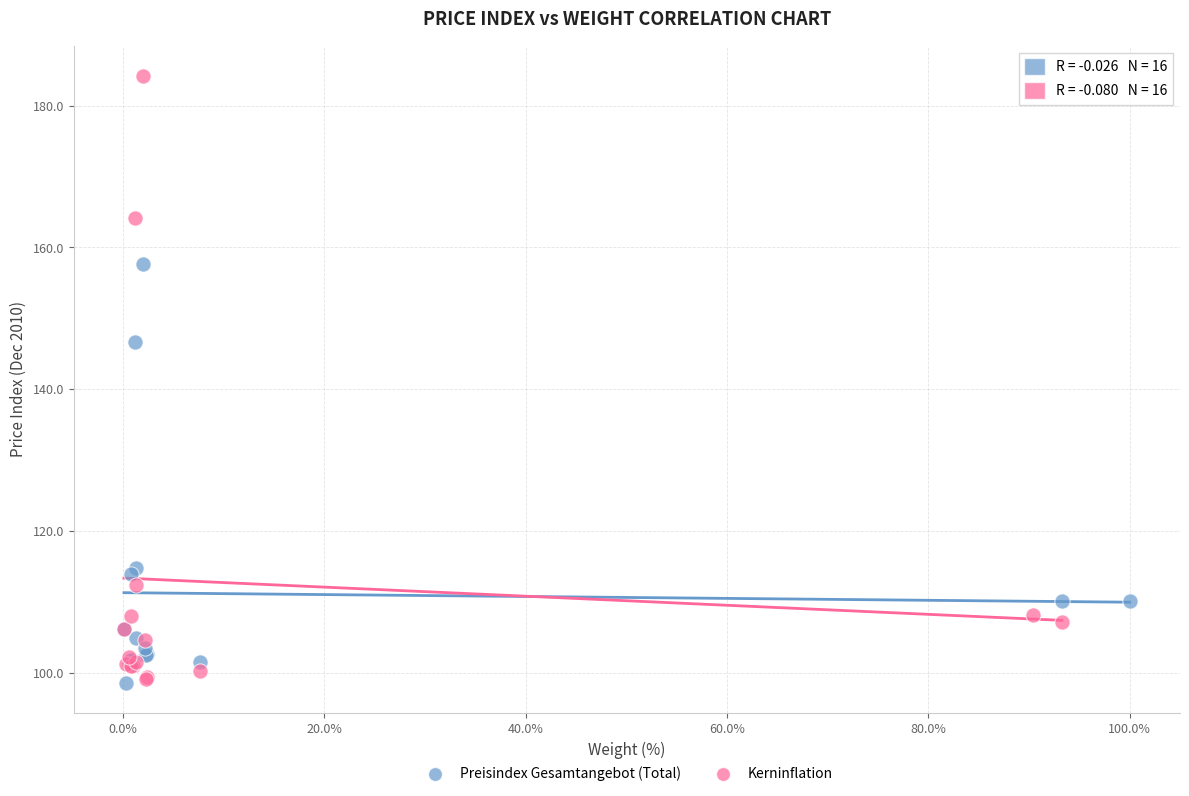

Which series contains the highest Y value?

Kerninflation